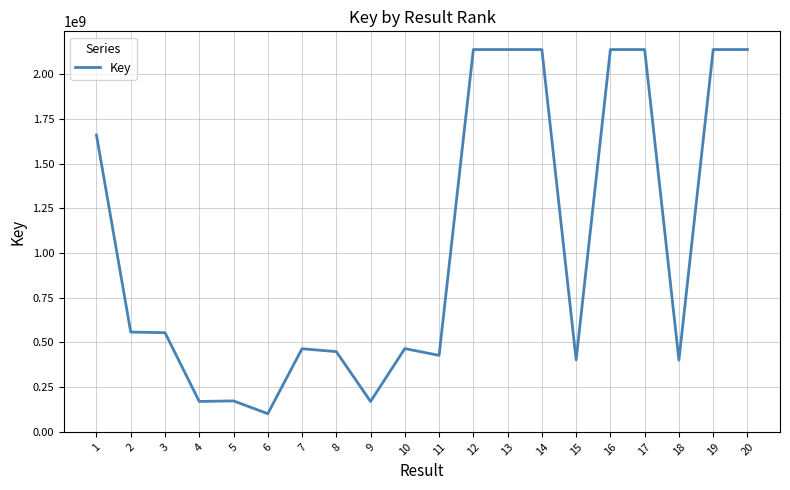

What value does the data have at 2, to the nearest 50?

557315950